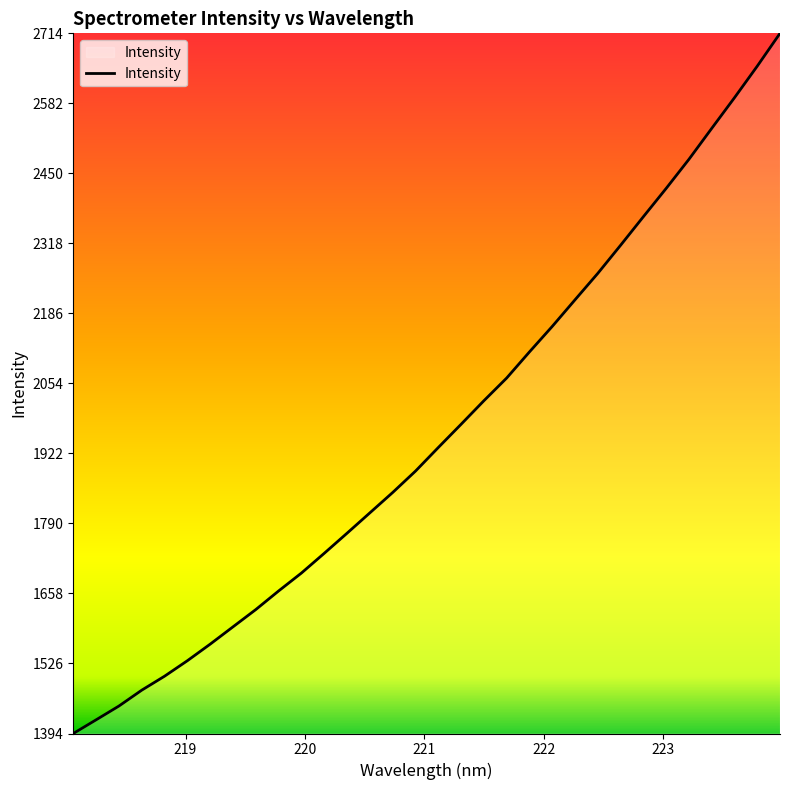

What is the maximum value shown in the chart?

2714.1